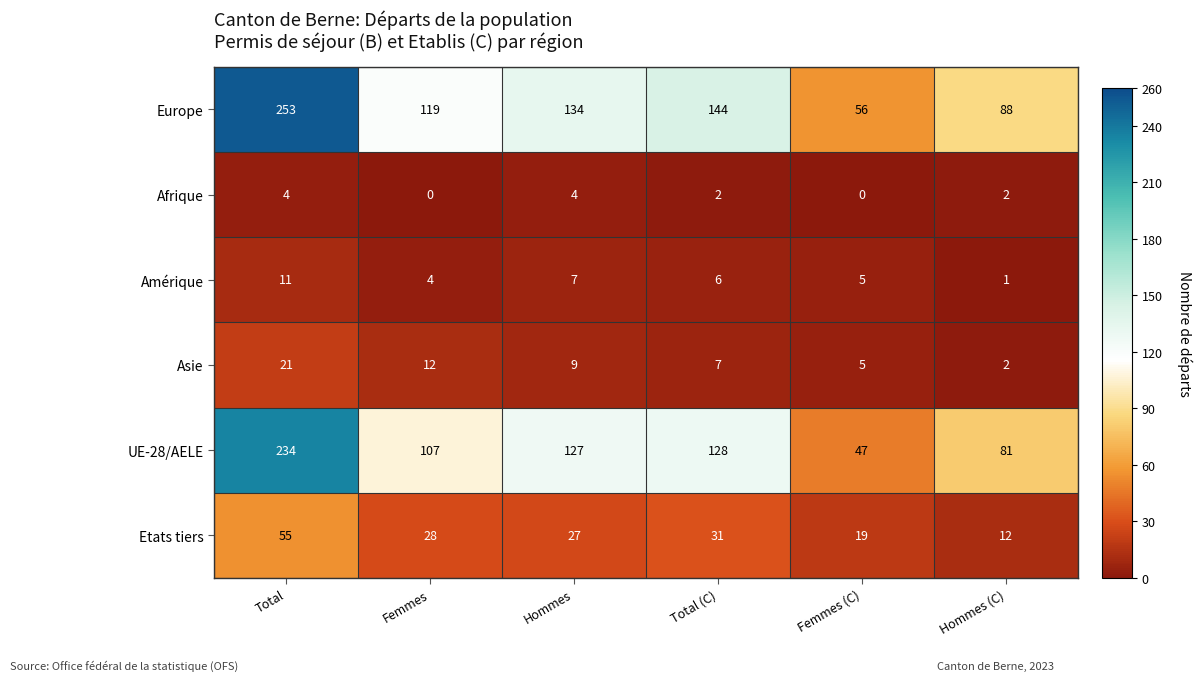

Which series has the largest total across all categories?

Europe